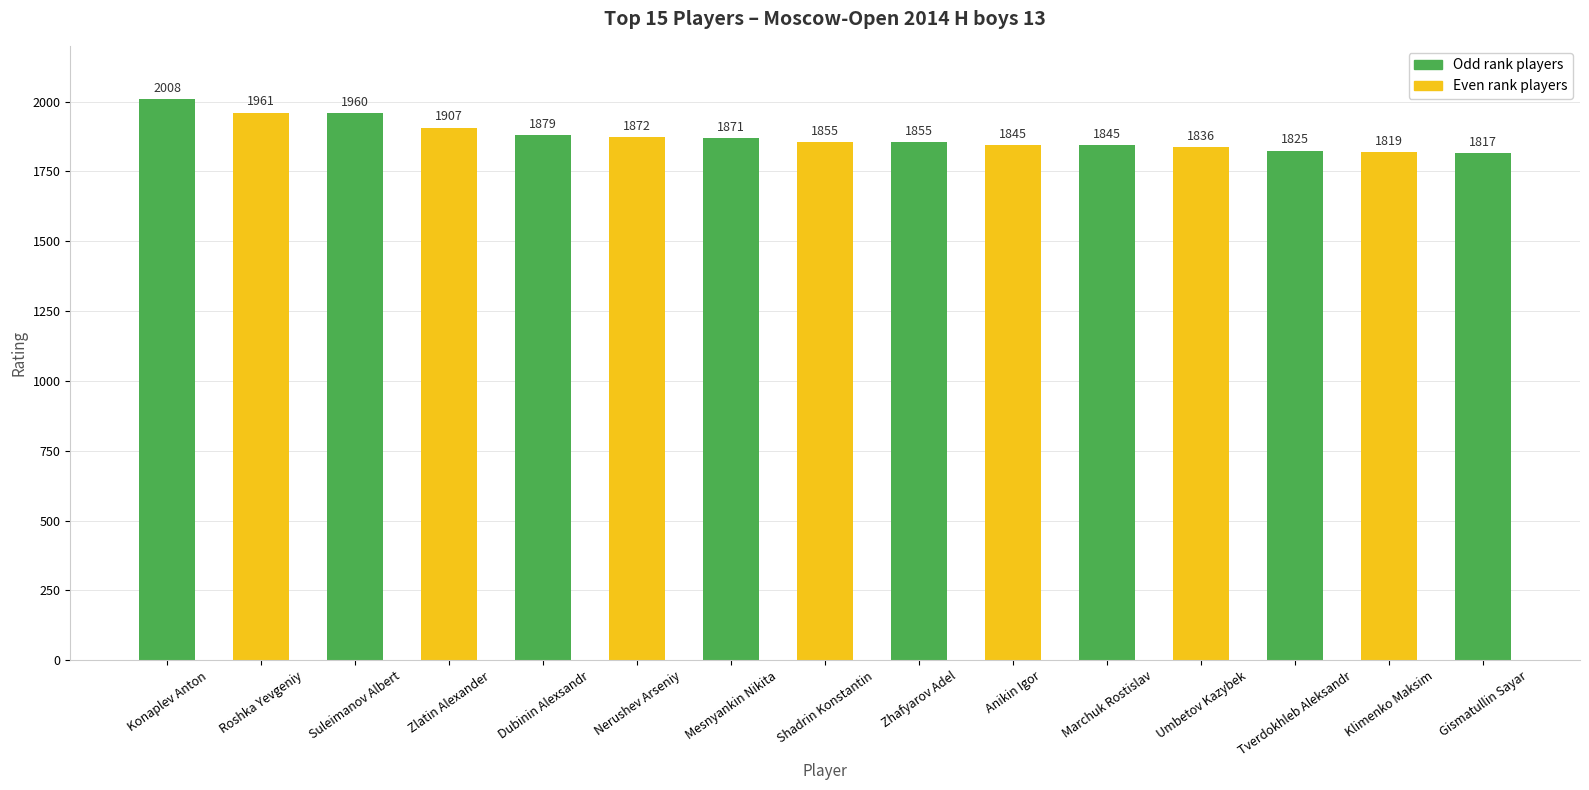

What is the difference between the values at Umbetov Kazybek and Zlatin Alexander?

71